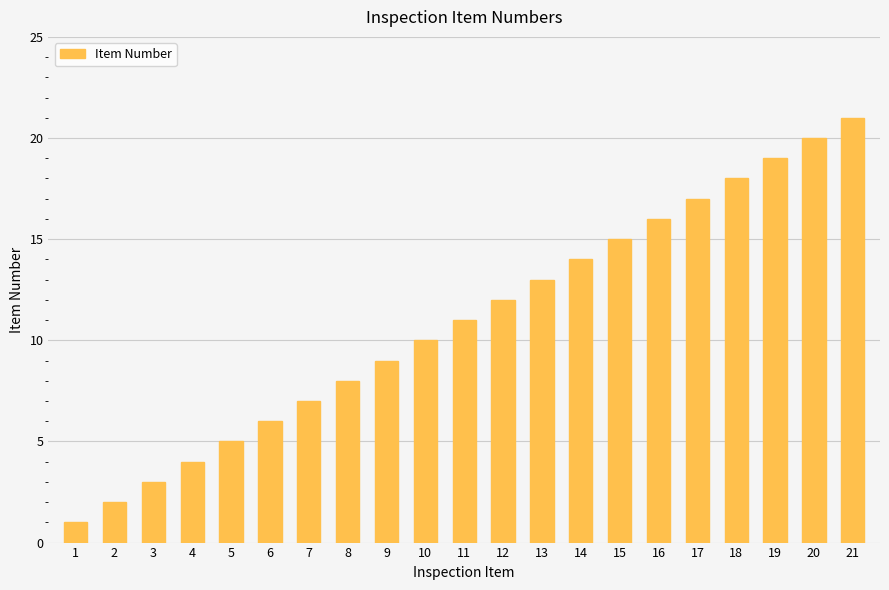

Reading left to right, extract all data points from this chart.

1	2	3	4	5	6	7	8	9	10	11	12	13	14	15	16	17	18	19	20	21